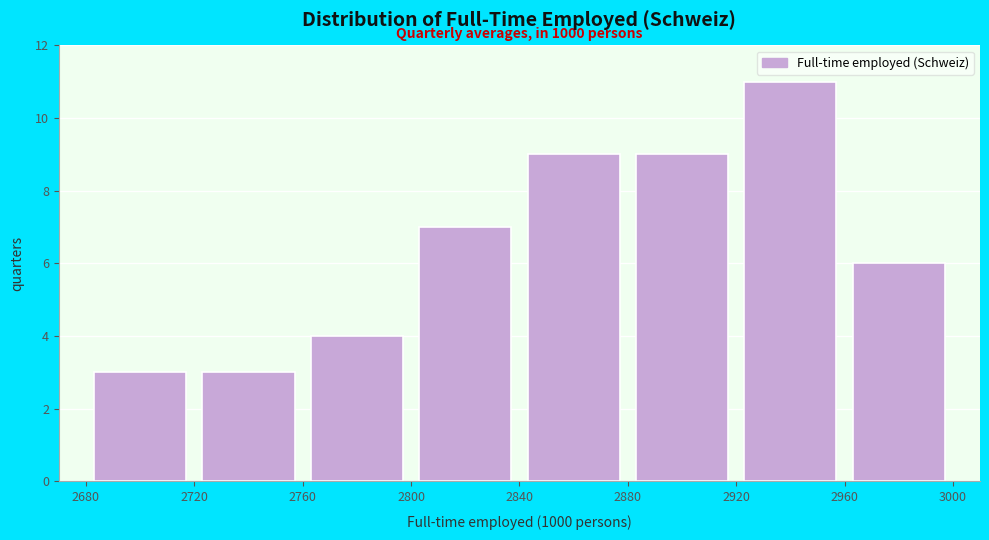

Which range on the x-axis has the tallest bar?

2920 to 2960